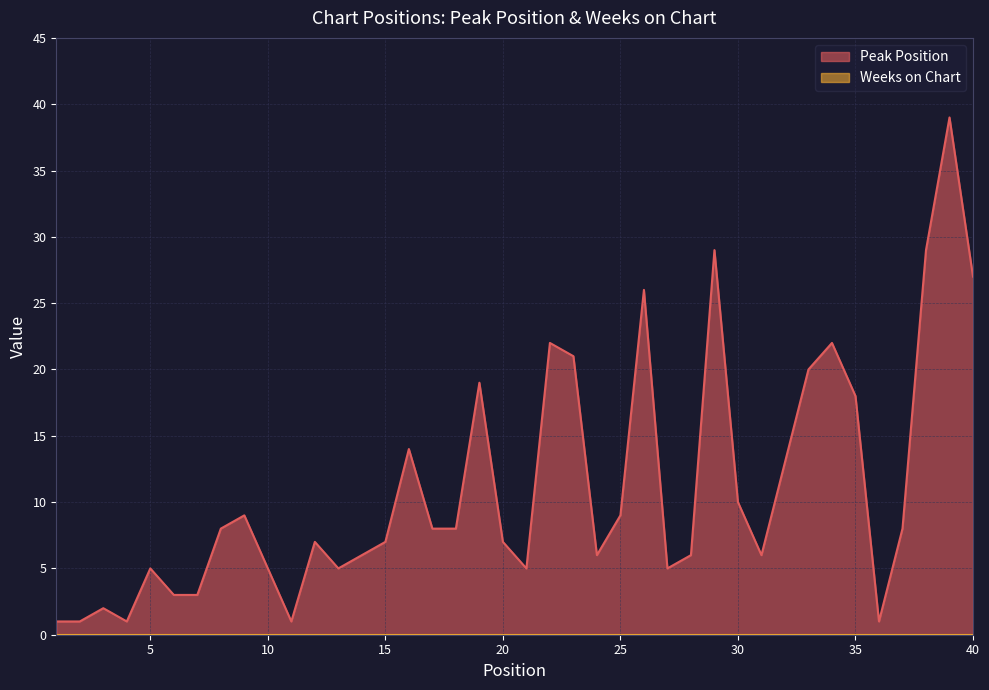

Approximately how many times larger is the value at 18 compared to 1?

8.0